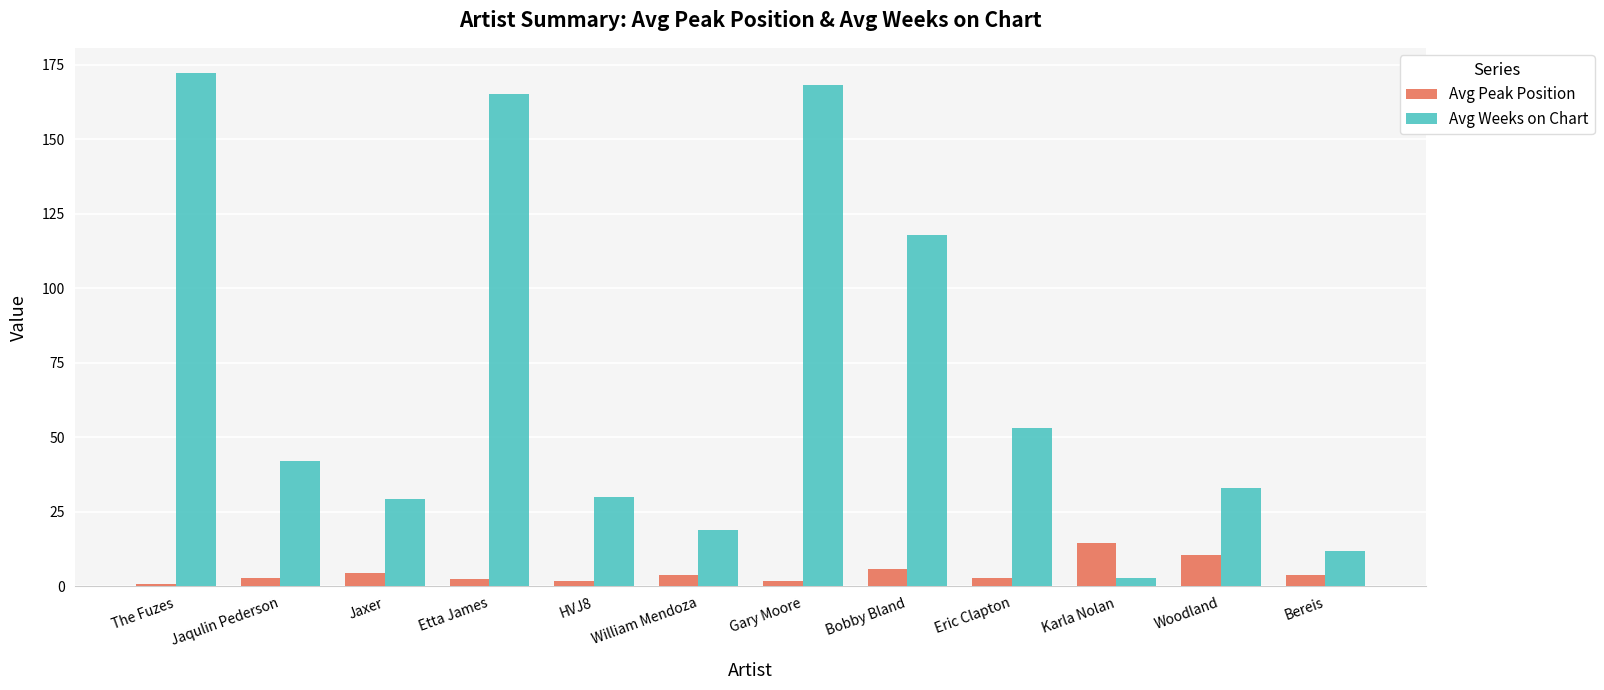

At which category does the chart reach its peak across all series?

The Fuzes